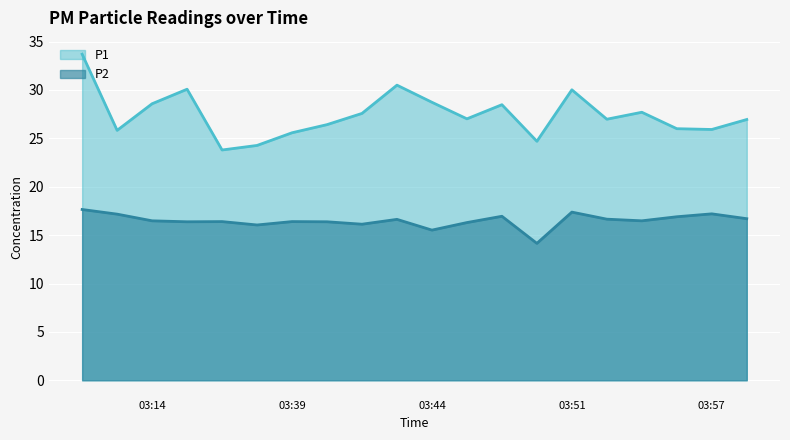

Is it true that P1 equals 26.4 at 03:47?

True